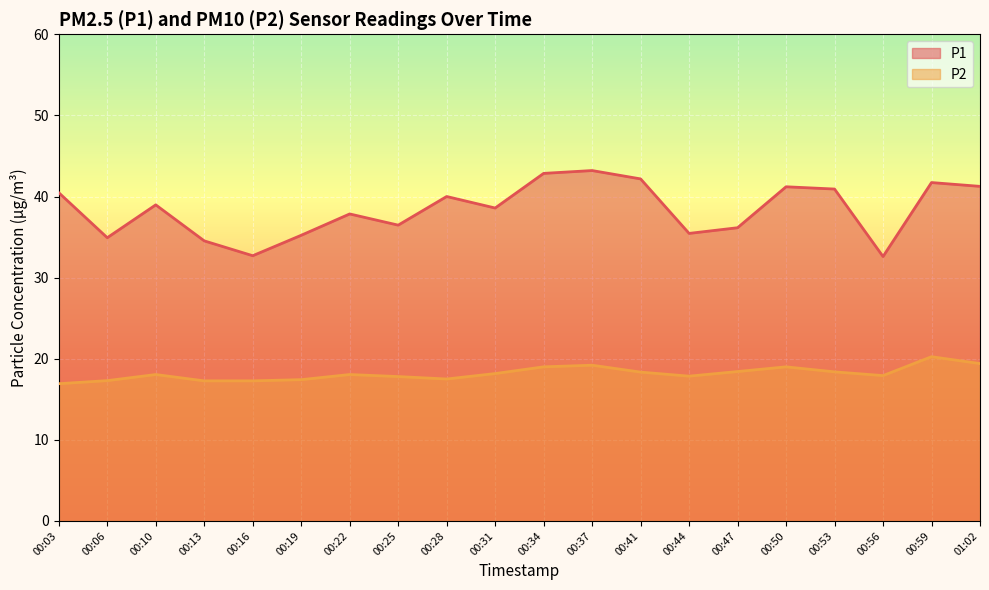

In P2, how many points are lower than both neighbors (excluding endpoints)?

3